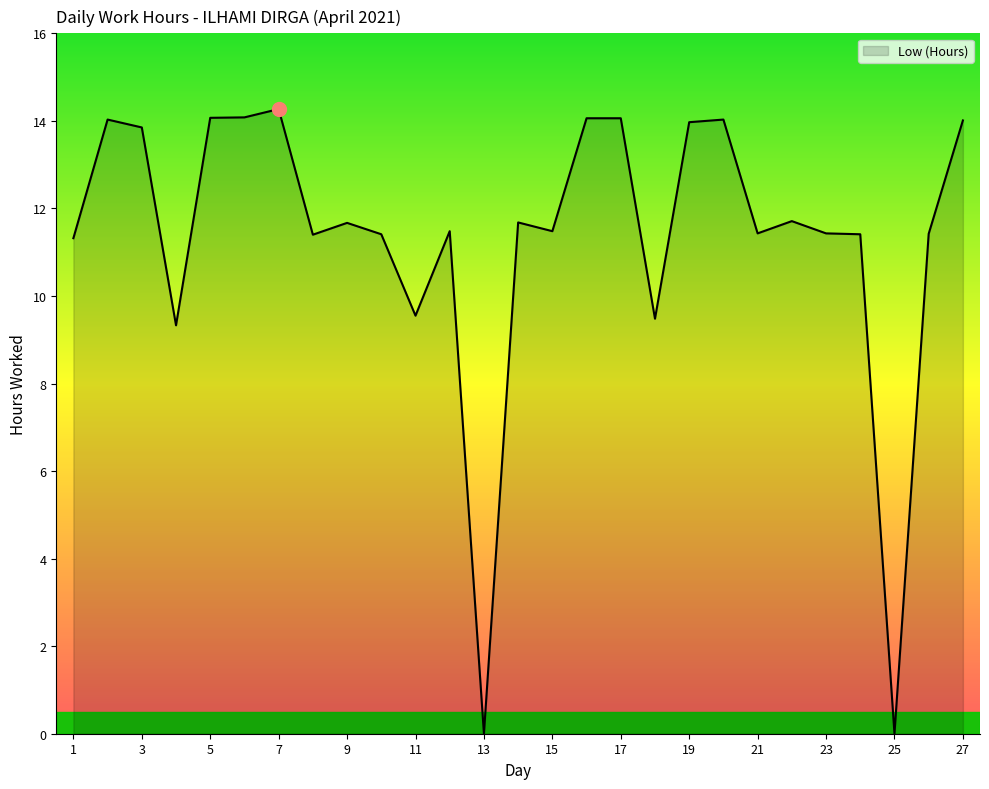

What is the maximum value shown in the chart?

14.3